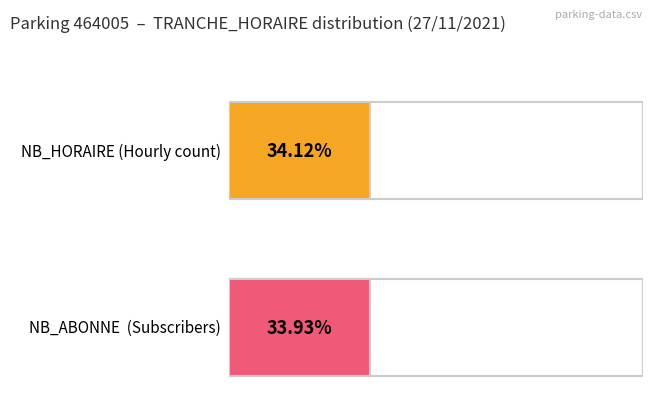

Does the chart contain any negative values?

No